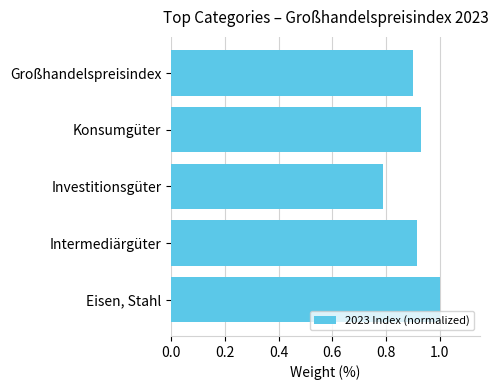

List the labels in order of value, smallest first.

Investitionsgüter, Großhandelspreisindex, Intermediärgüter, Konsumgüter, Eisen, Stahl